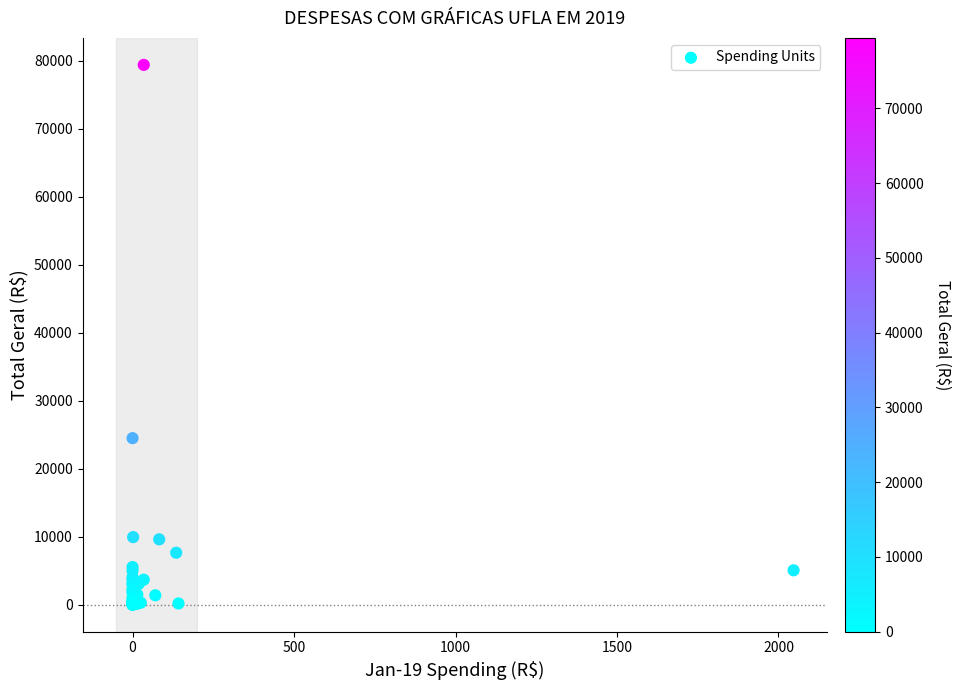

What Y value in the scatter plot is closest to 39704?

24505.0